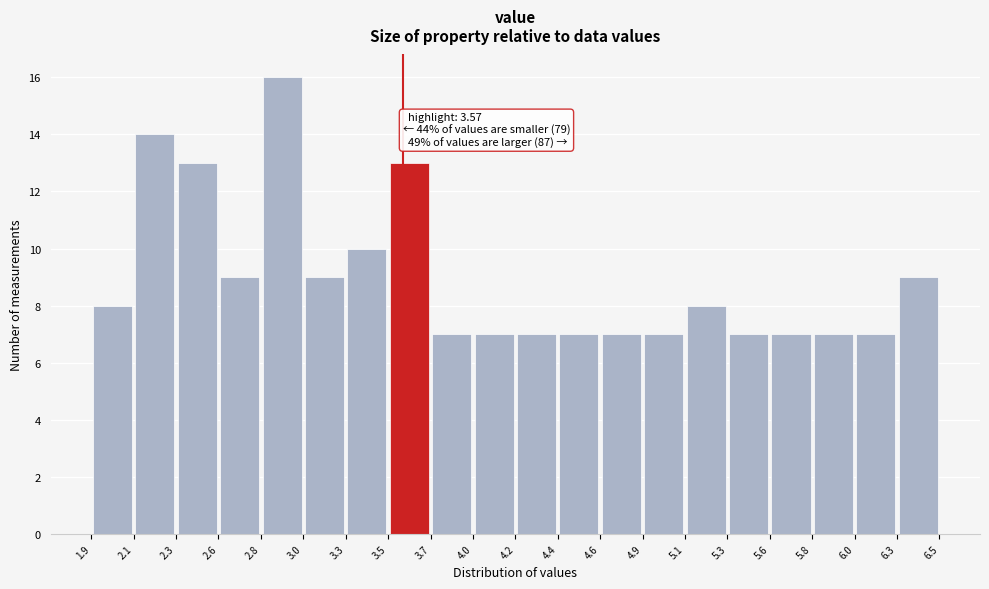

Which range on the x-axis has the tallest bar?

2.8 to 3.0